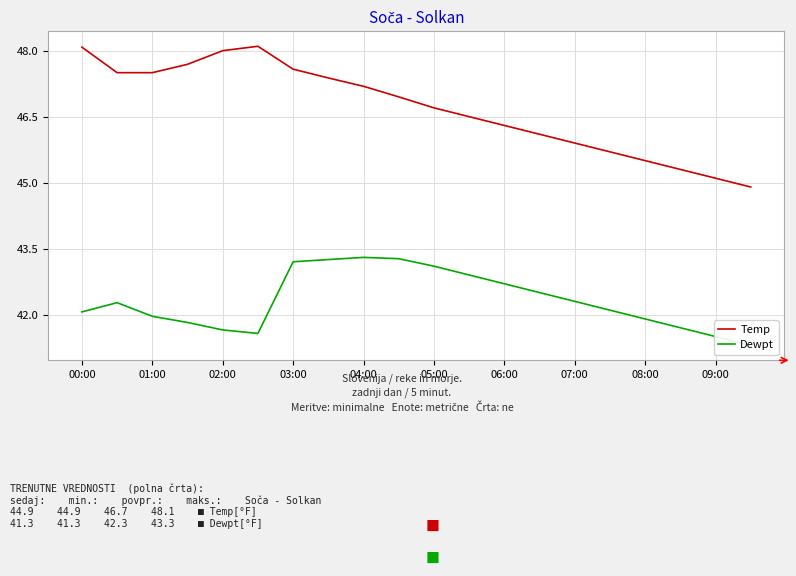

Rank the series at 01:00 from highest to lowest value.

Temp, Dewpt